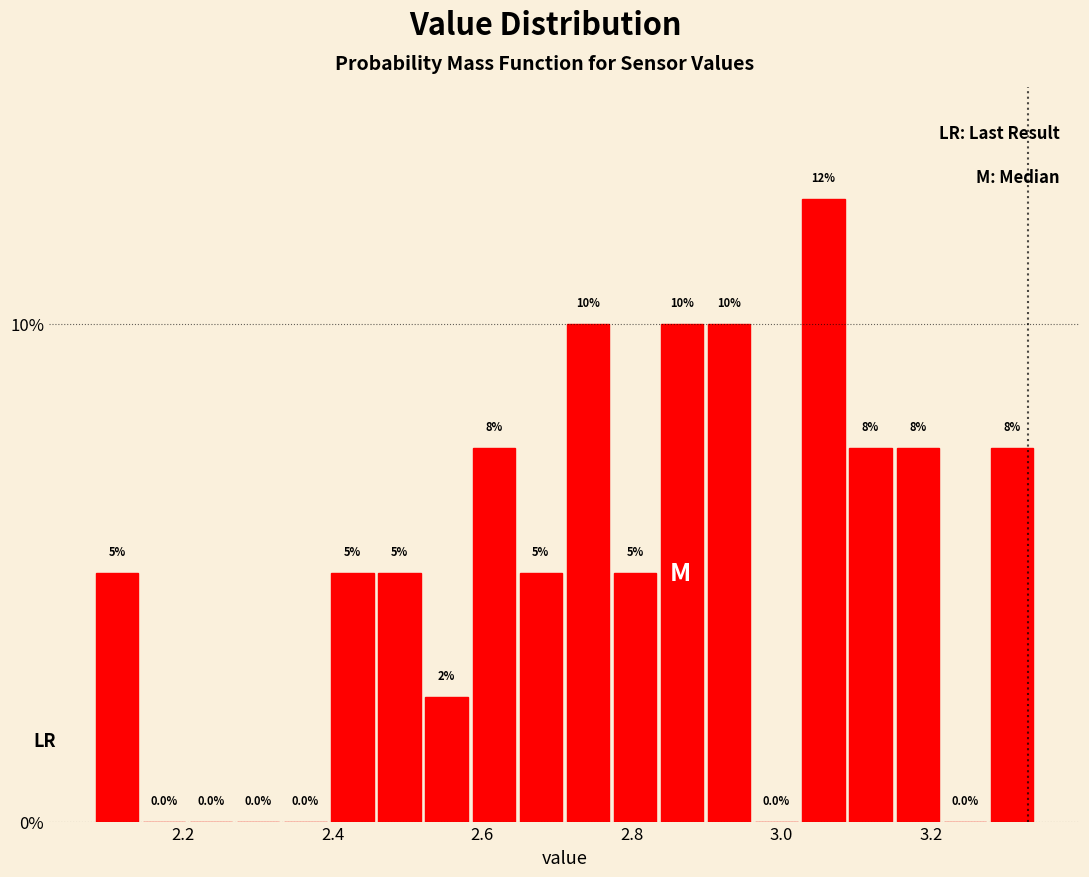

Read against the x-axis, roughly where is the centre of the tallest bar?

3.06